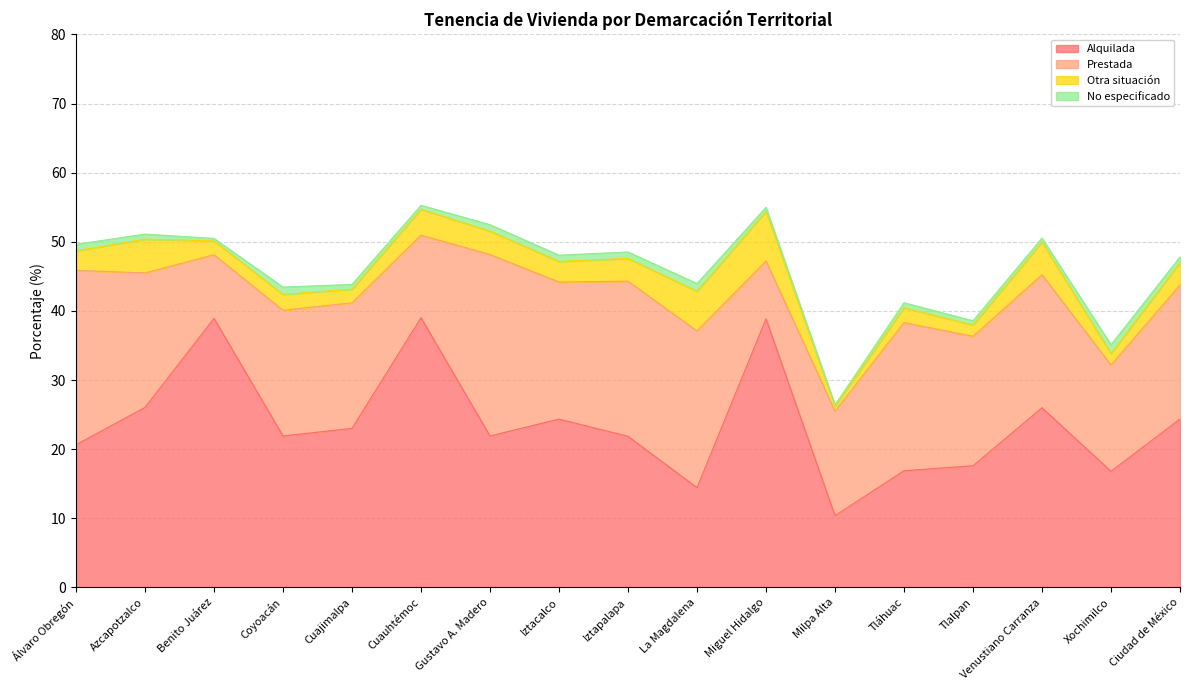

At which label does Prestada reach its peak?

Gustavo A. Madero